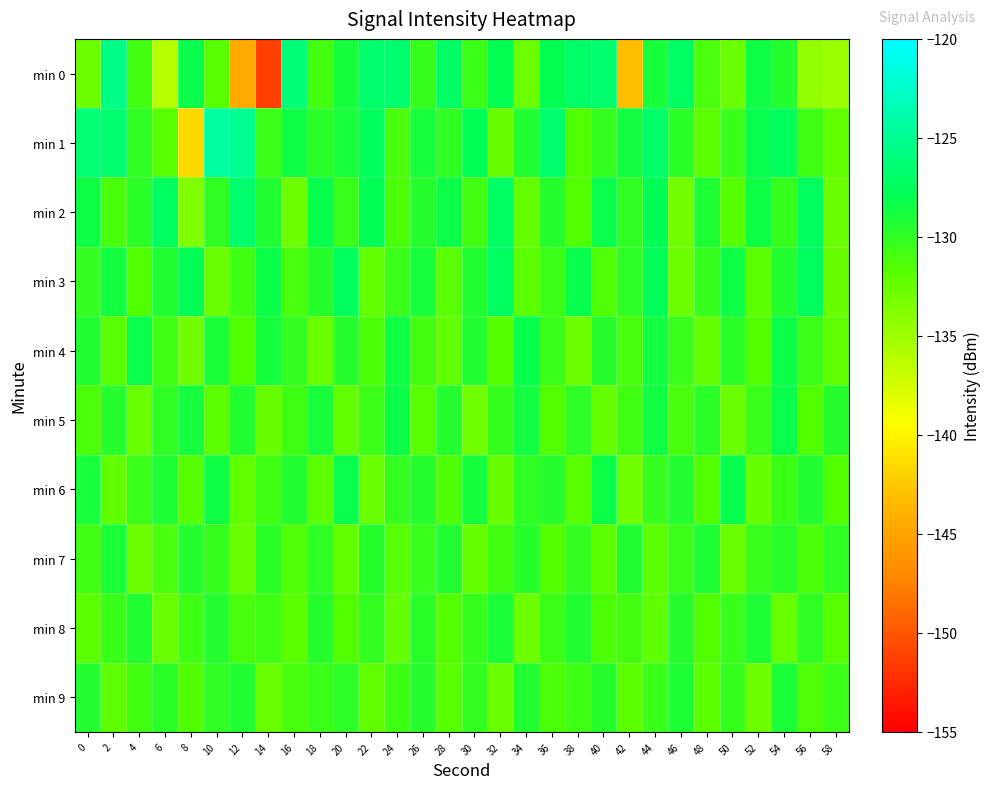

What is the spread (max minus min) of values at 12?

19.4